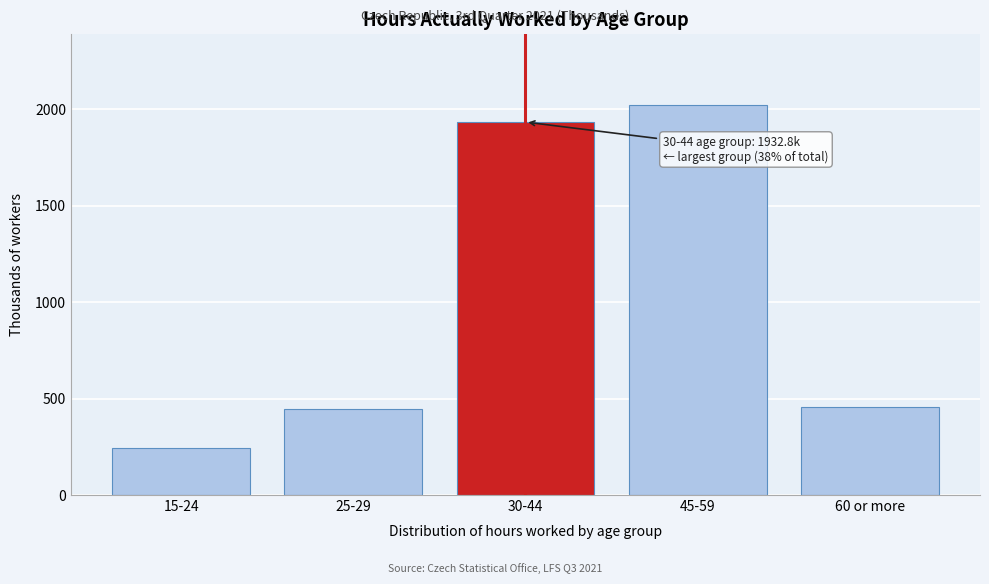

What is the greatest value displayed?

2023.5